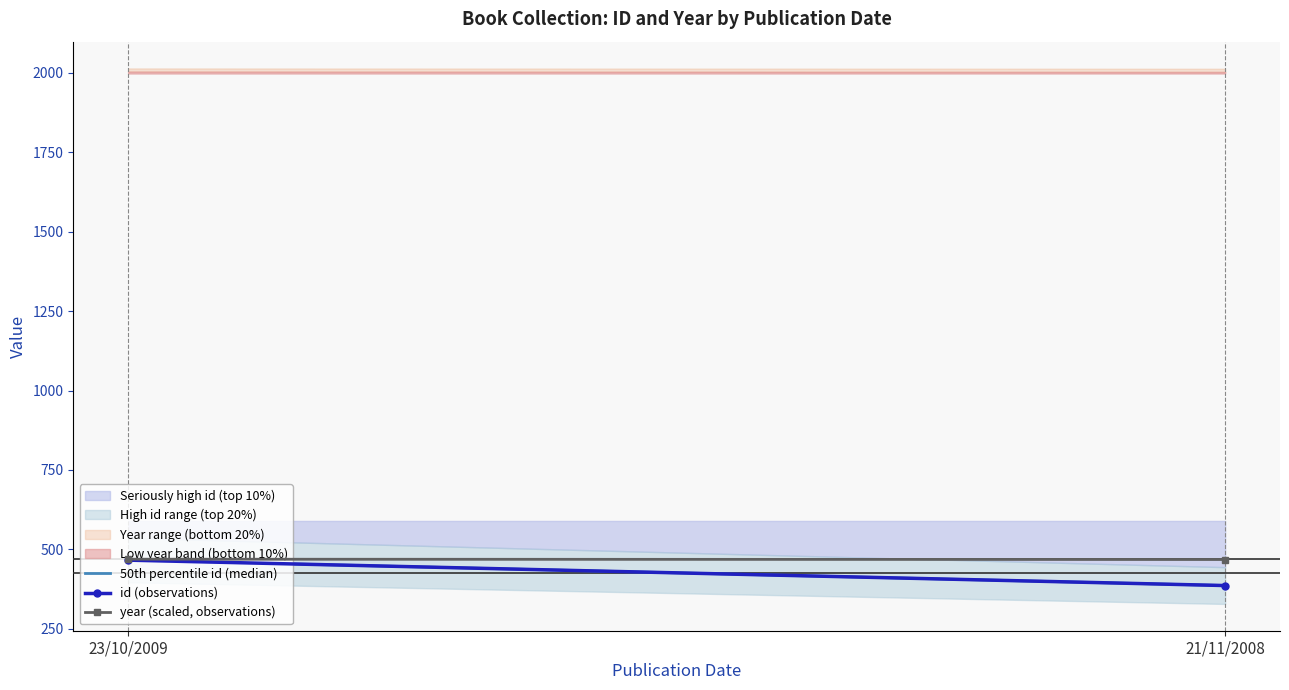

Rank the categories by year (scaled, observations) value from lowest to highest.

21/11/2008, 23/10/2009